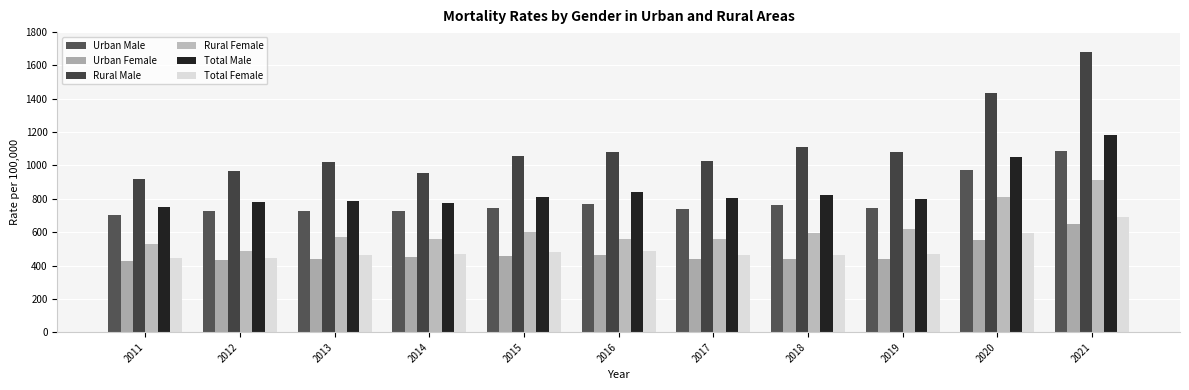

Which category has the highest value across all series?

2021